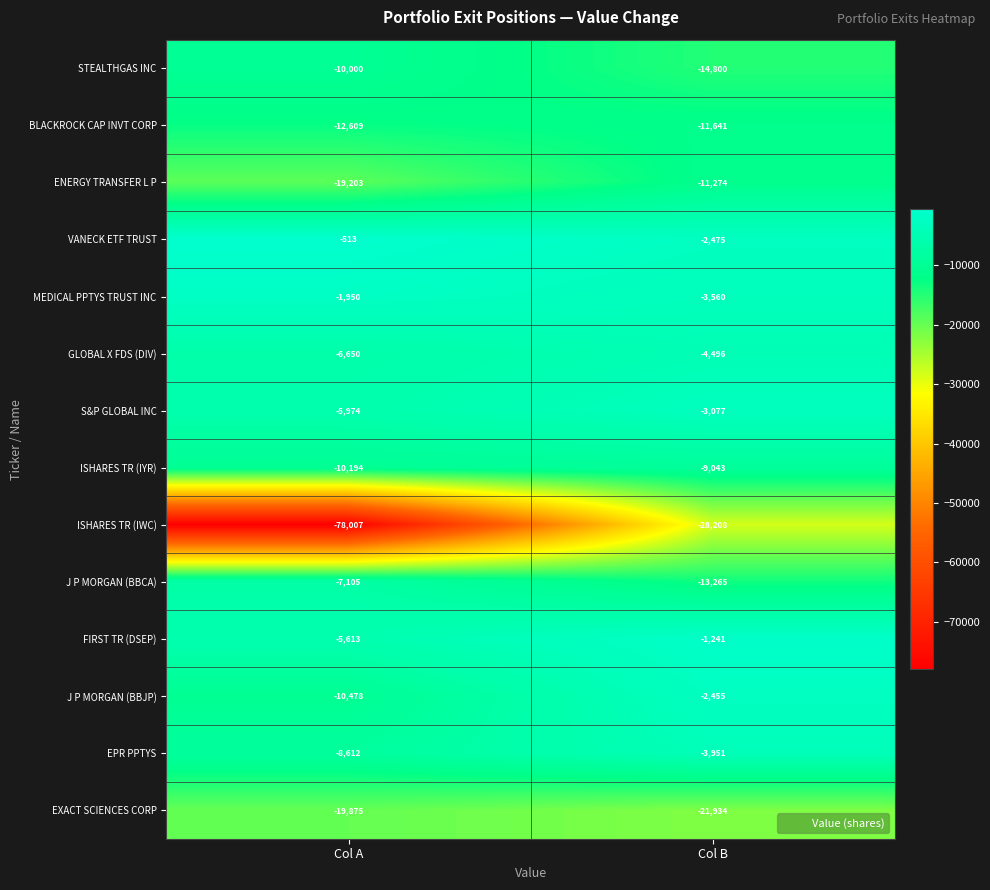

The MEDICAL PPTYS TRUST INC series shows -1200 at Col A. True or false?

False